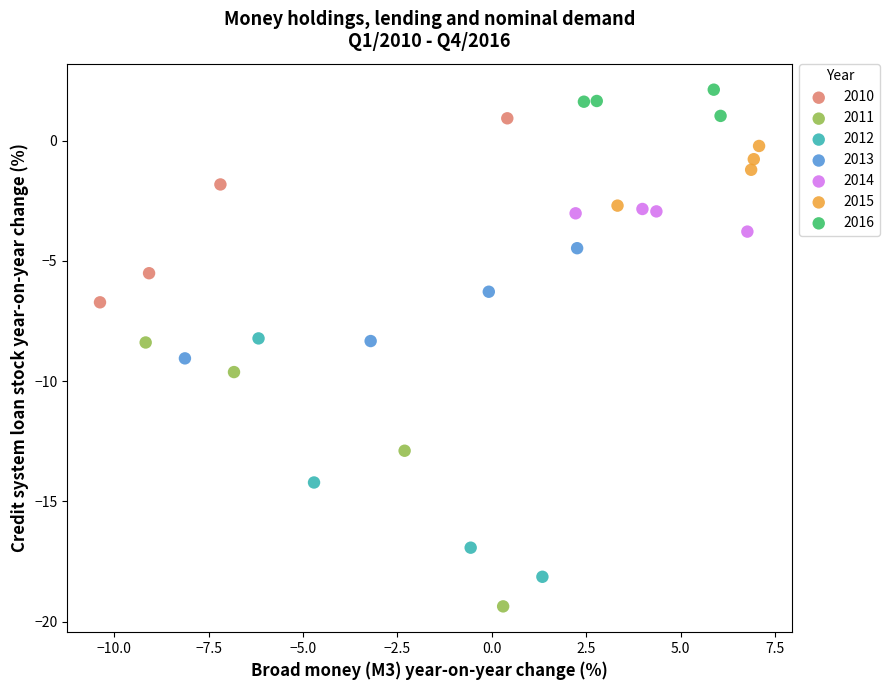

Which series reaches the maximum Y coordinate?

2016